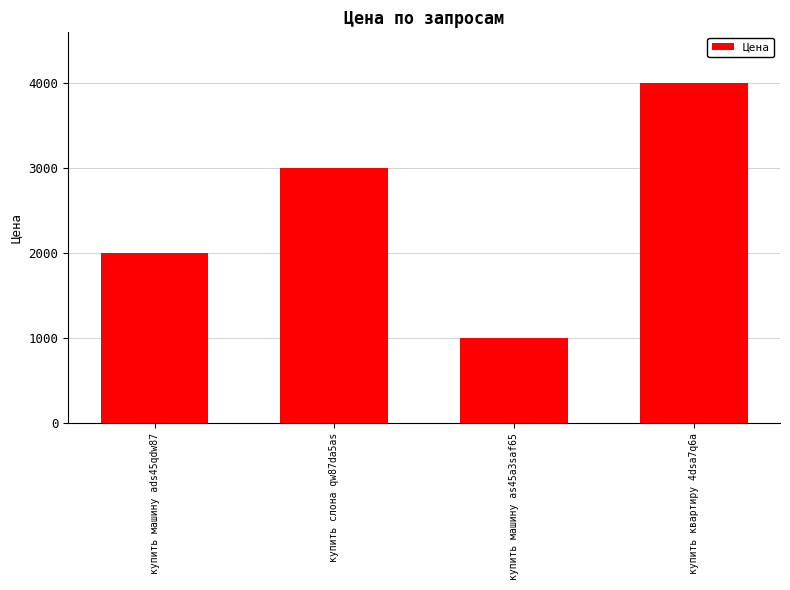

Which category has the lowest value across all series?

купить машину as45a3saf65